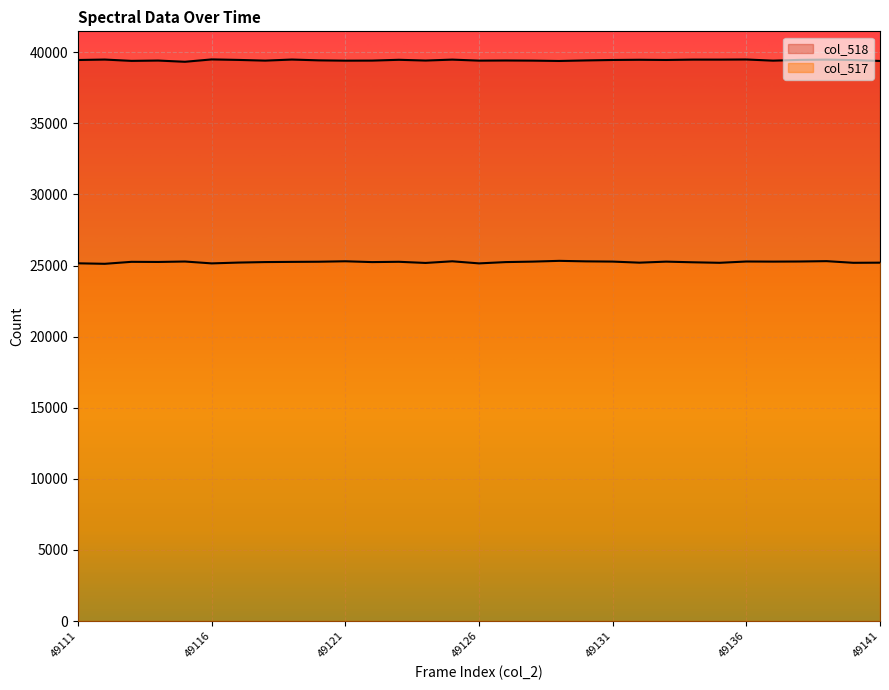

Between 49117 and 49125, which series saw the biggest shift?

col_517